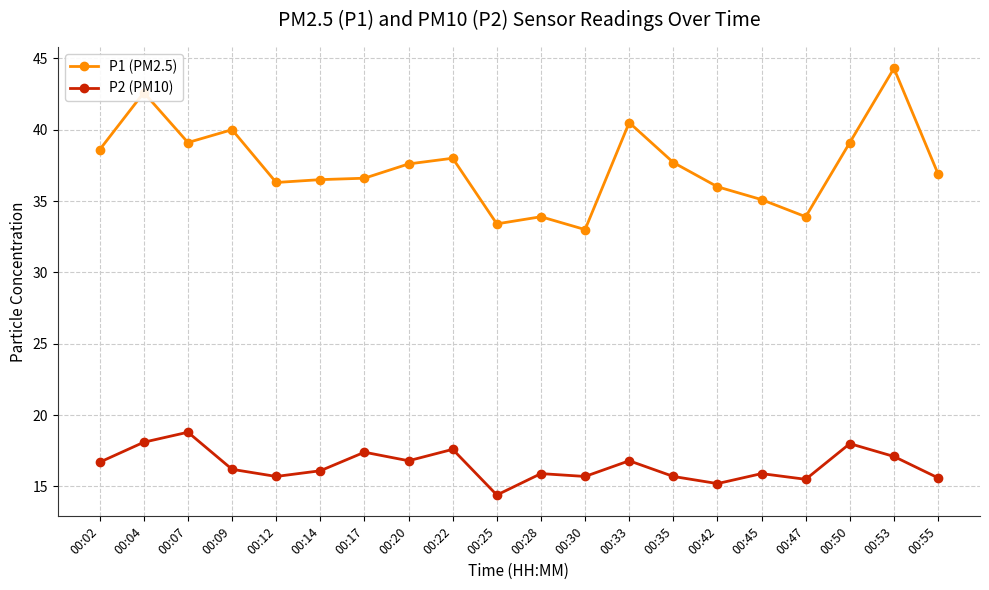

At how many categories does at least one series exceed 24?

20